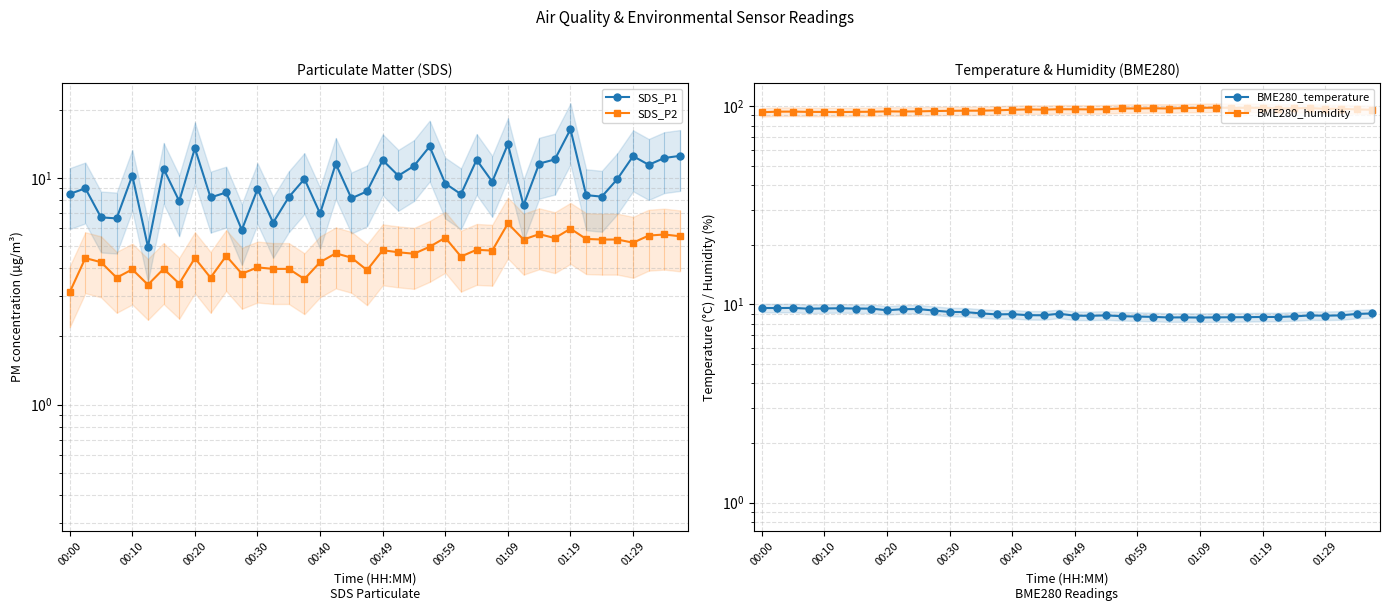

Where is the first local minimum for BME280_temperature?

00:10